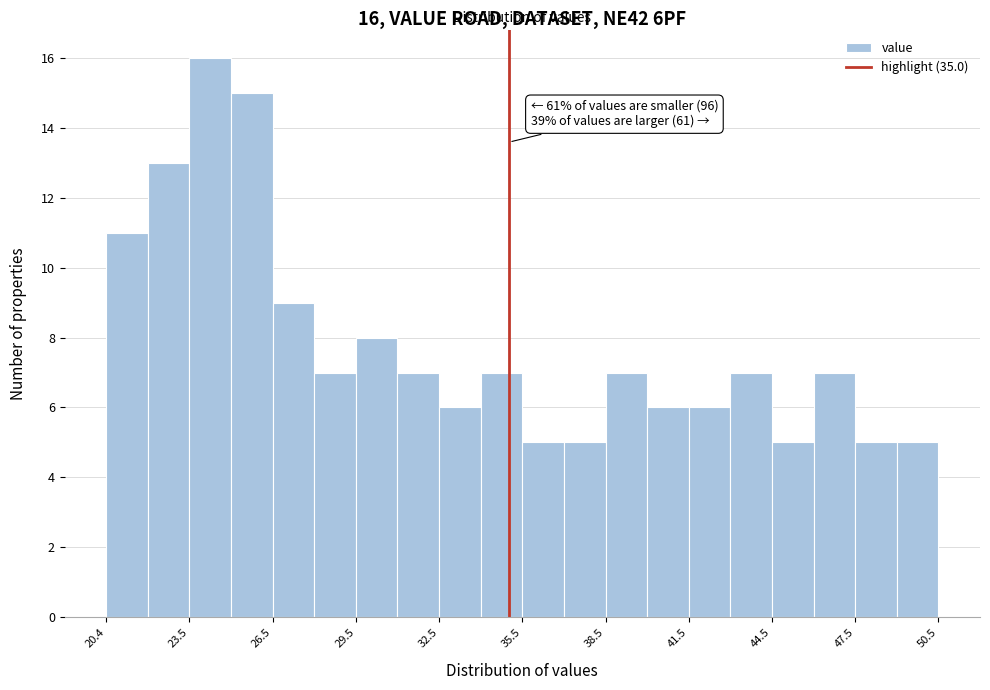

Around what value on the x-axis is the tallest bar? Give the approximate position of its centre, as read against the axis.

24.0